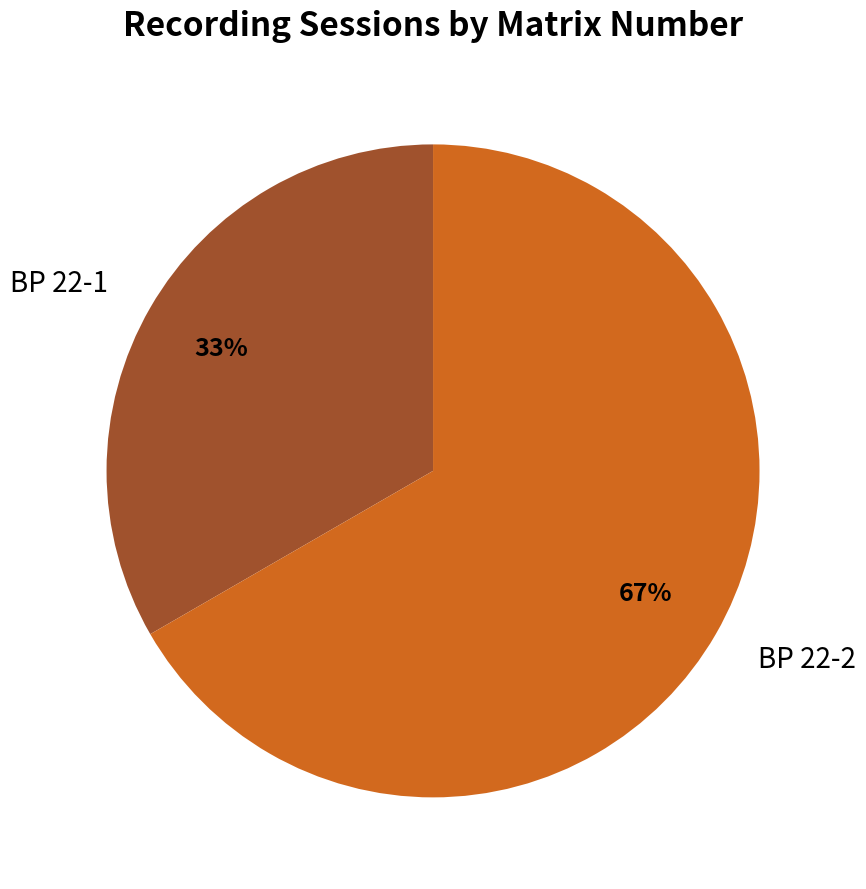

What is the largest slice in the pie chart?

BP 22-2